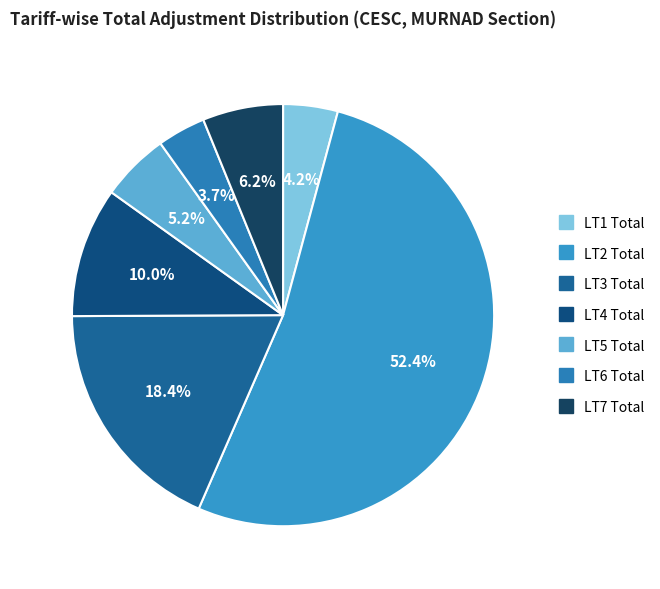

Does LT2 Total account for over 50% of the chart?

Yes